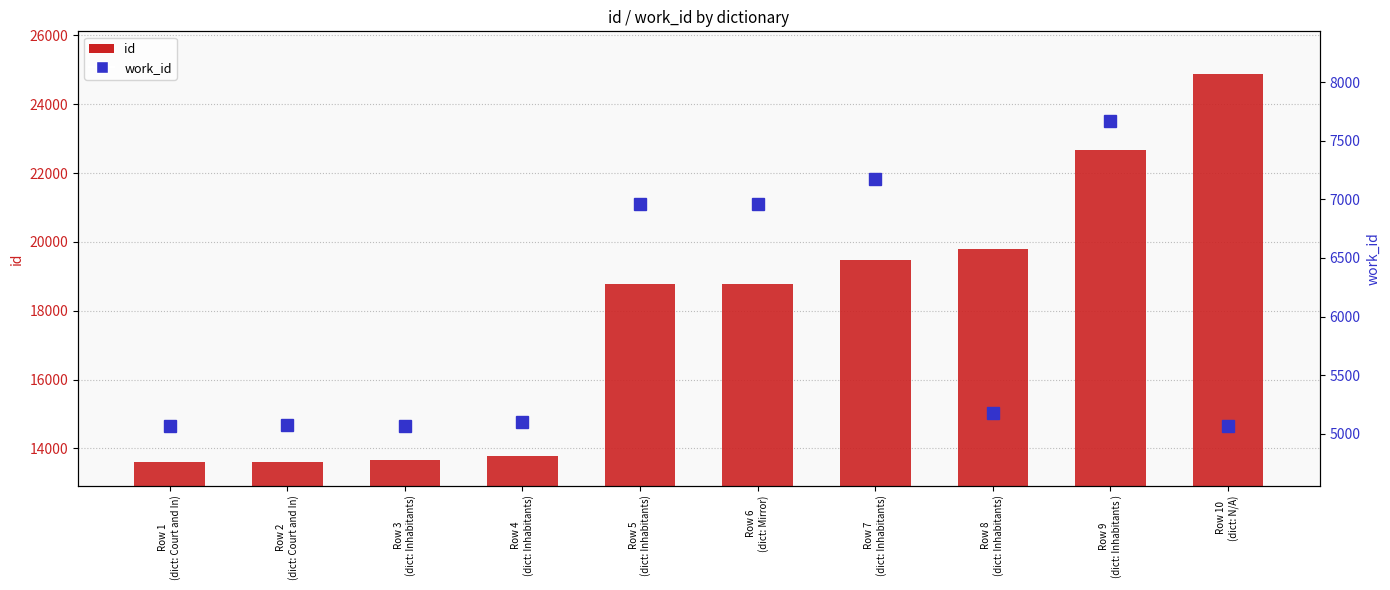

Reading left to right, what are all the values shown in this chart?

id: 13600	13617	13652	13785	18772	18775	19462	19786	22678	24876
work_id: 5068	5070	5068	5097	6964	6964	7171	5175	7669	5063